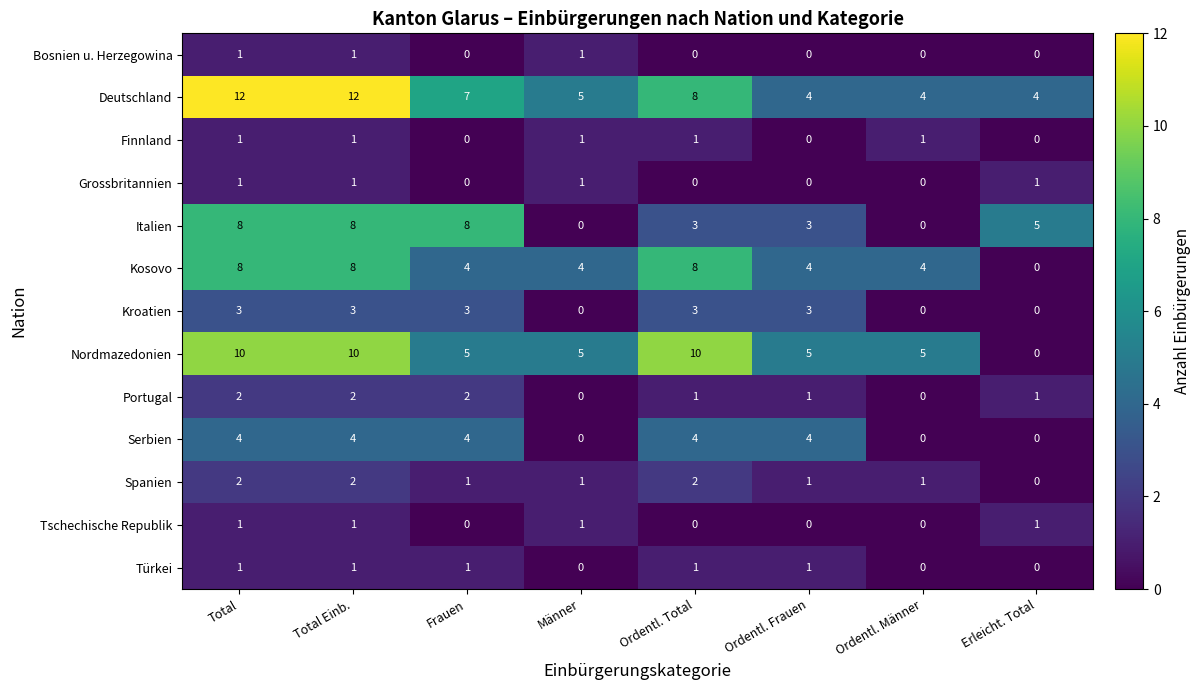

The Kosovo series shows 4 at Ordentl. Frauen. True or false?

True